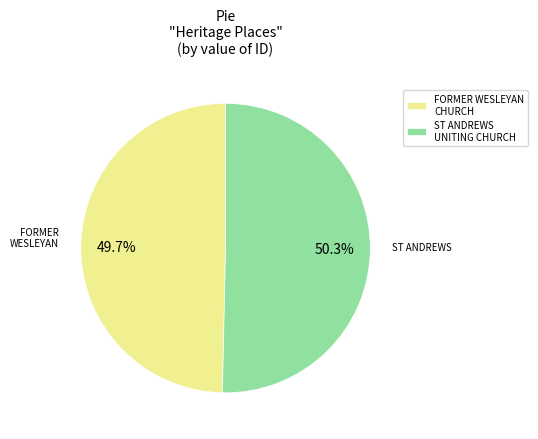

Between FORMER WESLEYAN CHURCH and ST ANDREWS UNITING CHURCH, which is larger?

ST ANDREWS UNITING CHURCH